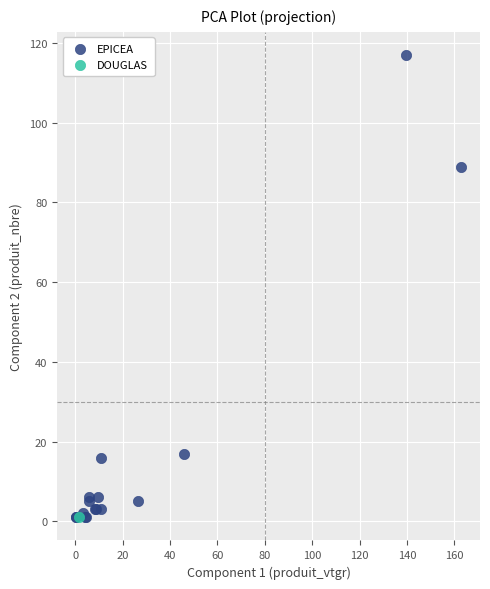

What are all the series names shown in the legend?

EPICEA, DOUGLAS